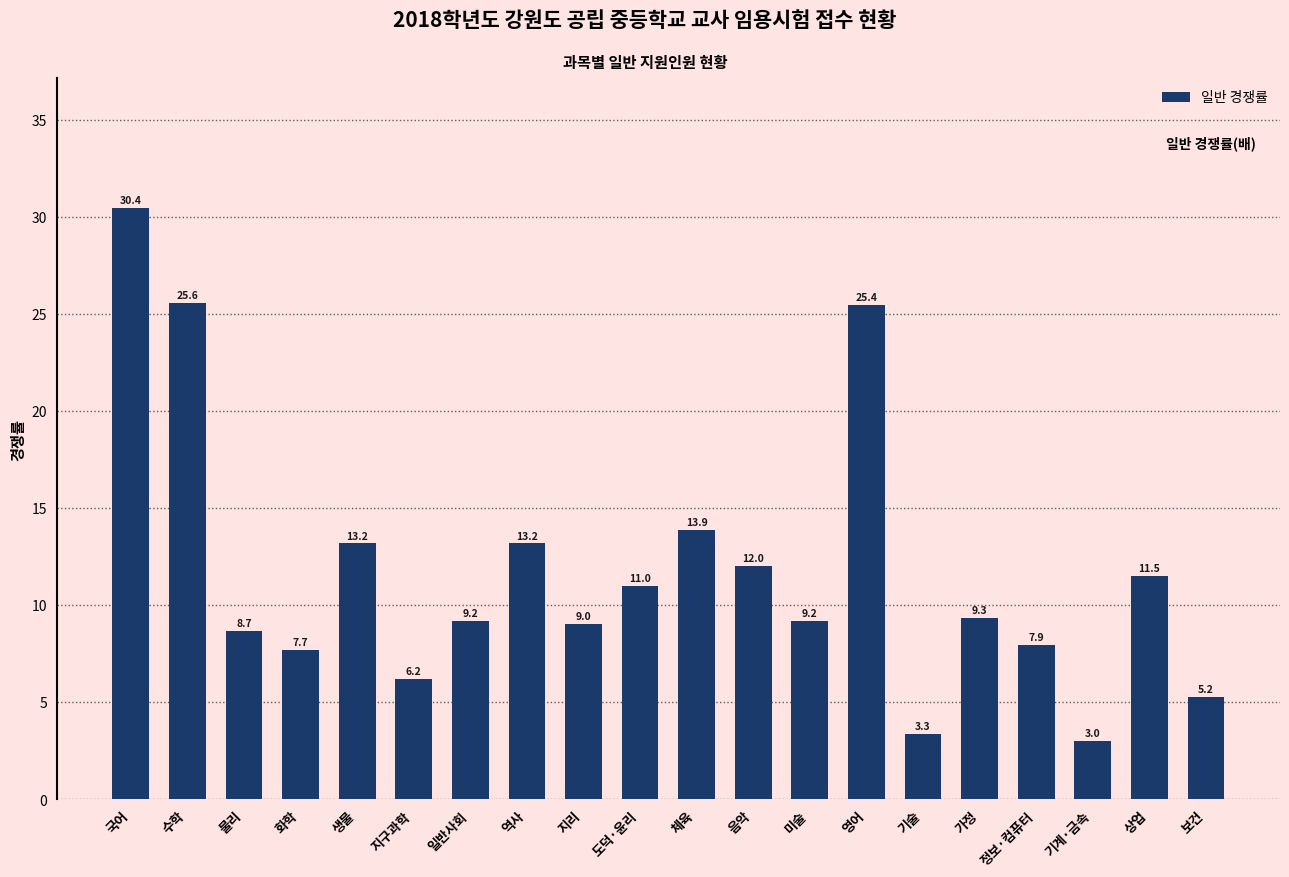

What is the label of the 6th bar from the right?

기술